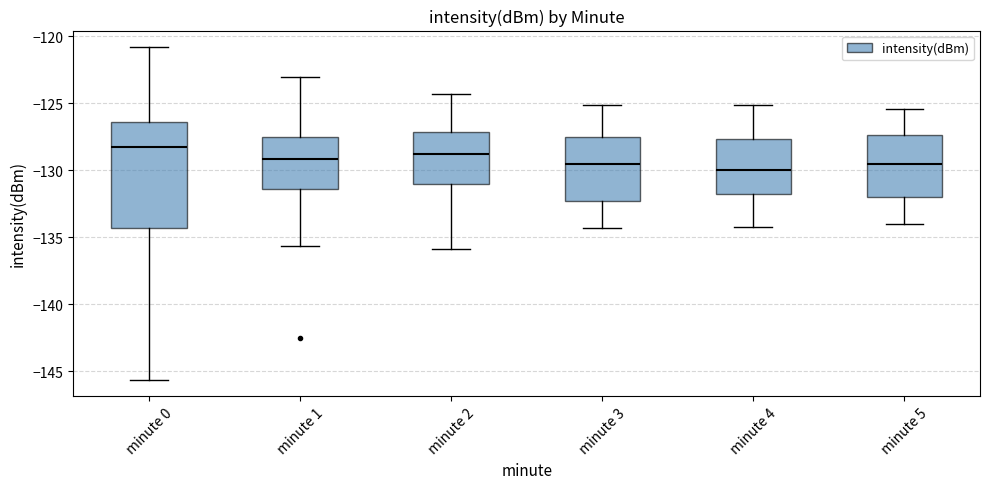

Which box is the tallest, from its lower edge to its upper edge?

minute 0